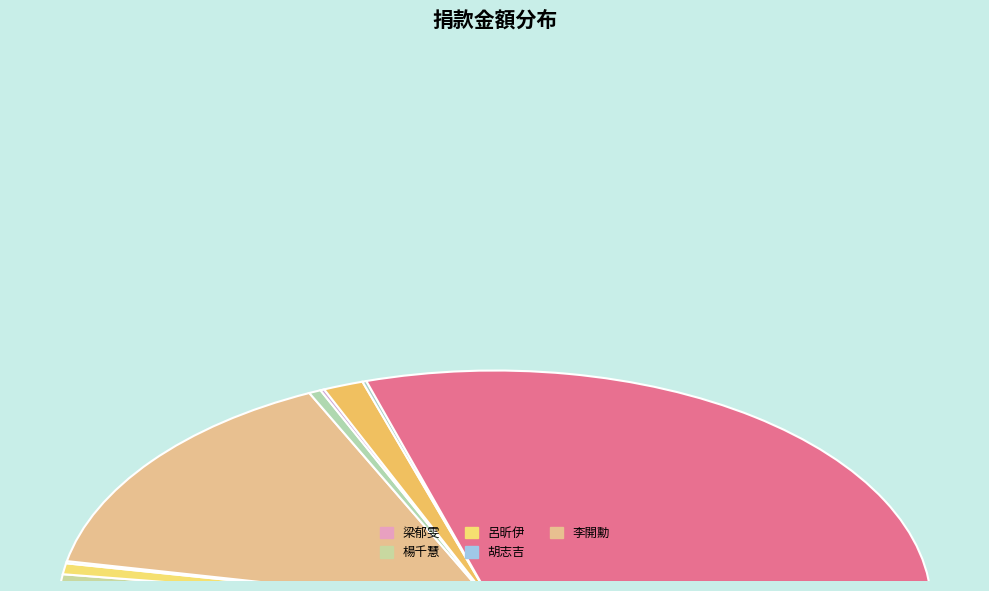

How many slices are in this pie chart?

10